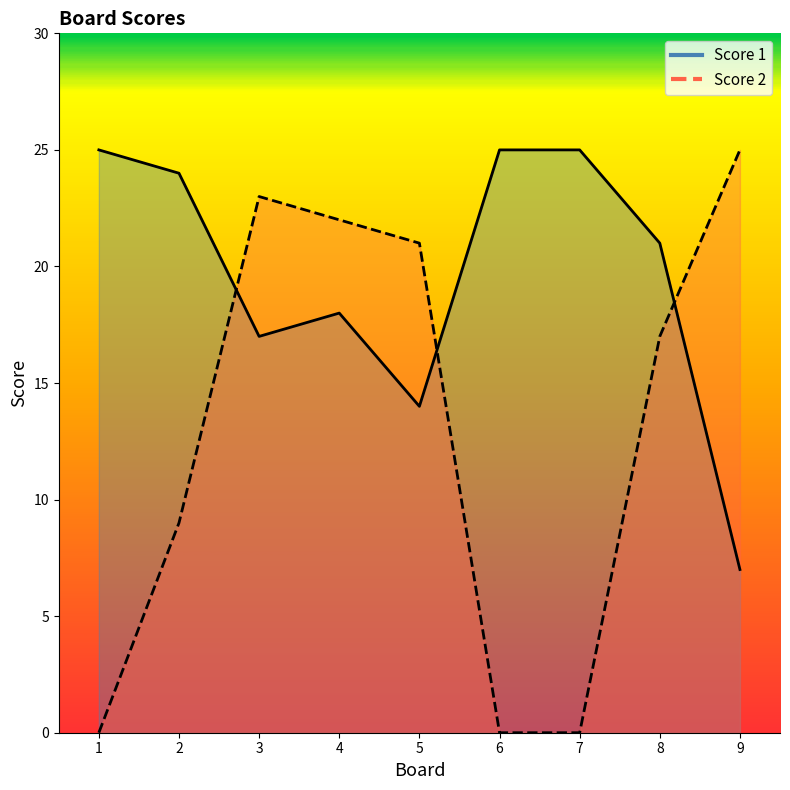

Reading right to left, list all the values displayed in this chart.

Score 1: 9=7	8=21	7=25	6=25	5=14	4=18	3=17	2=24	1=25
Score 2: 9=25	8=17	7=0	6=0	5=21	4=22	3=23	2=9	1=0